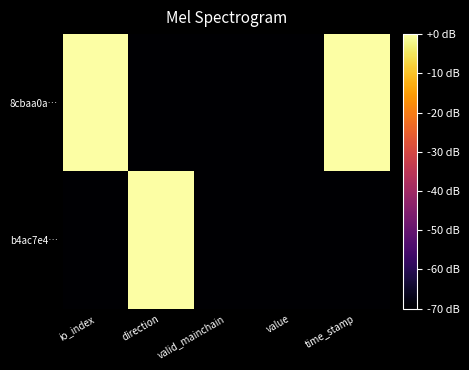

Reading left to right, transcribe all the data shown in this chart.

8cbaa0a…: io_index=0	direction=-70	valid_mainchain=-70	value=-70	time_stamp=0
b4ac7e4…: io_index=-70	direction=0	valid_mainchain=-70	value=-70	time_stamp=-70